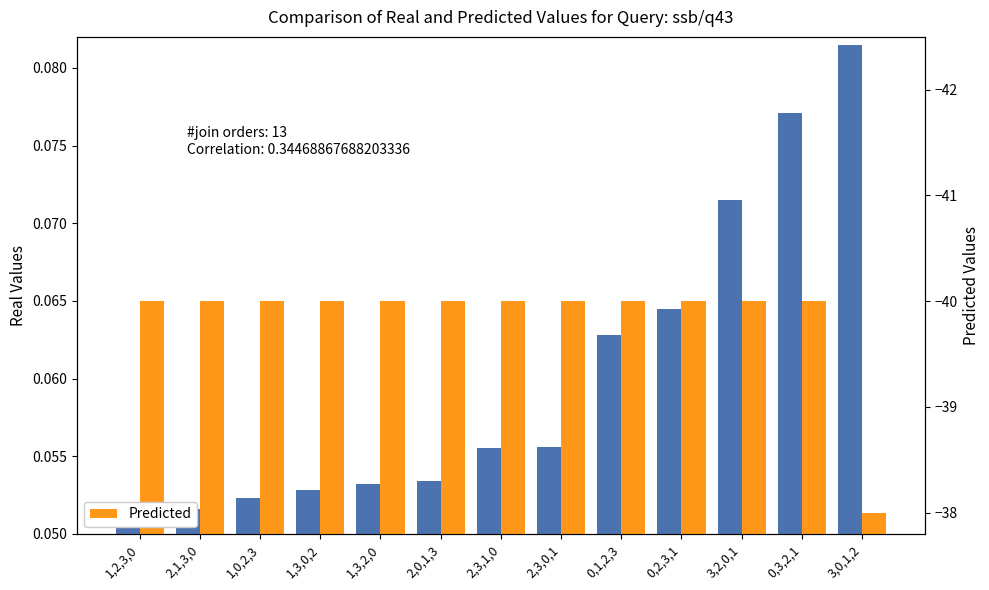

How many categories are shown in the chart?

13